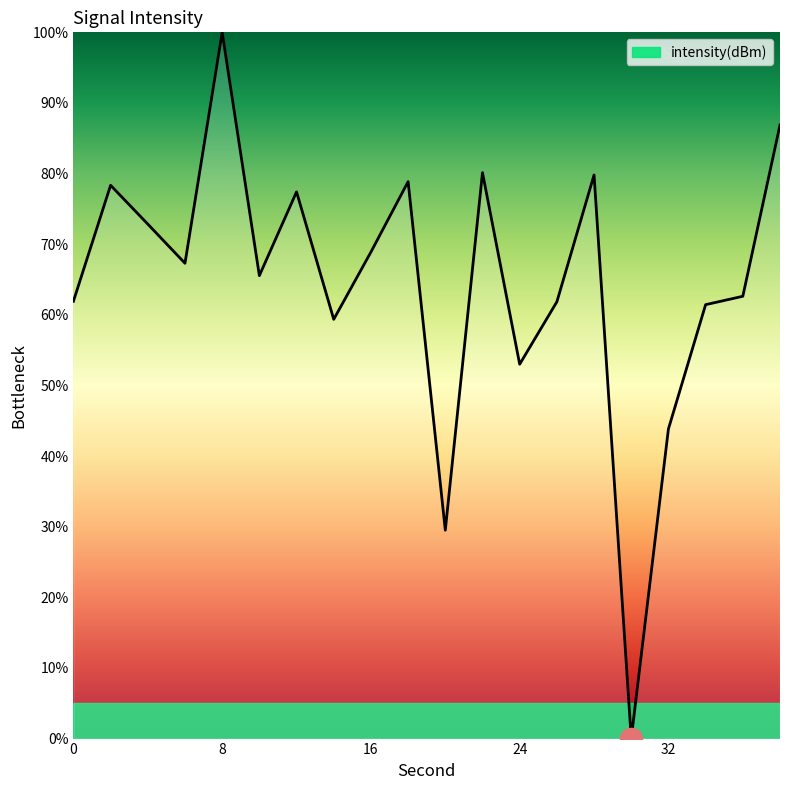

Does the chart display data point markers on the line(s)?

No